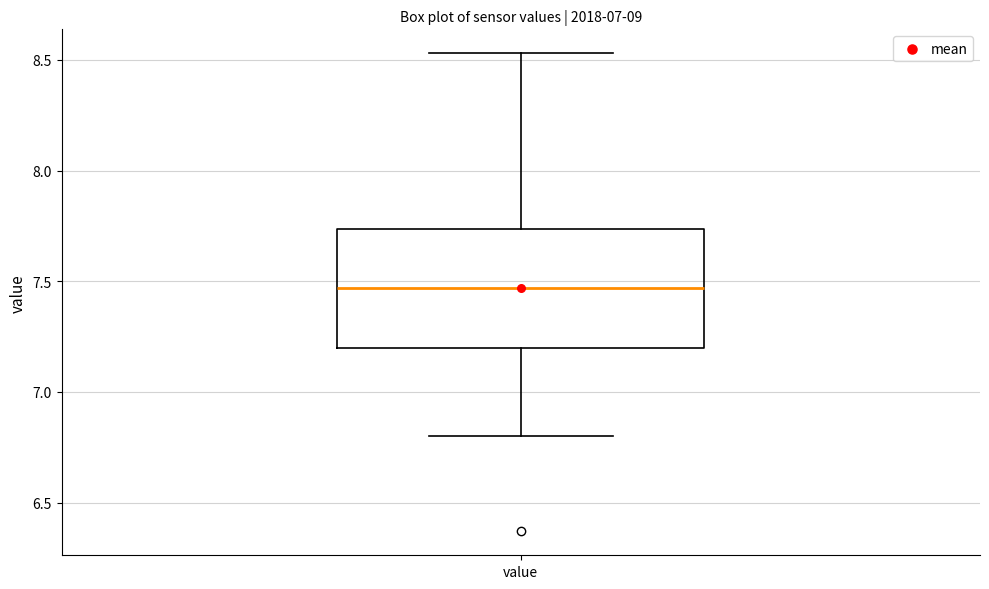

Transcribe this box plot: give where the median line is, the range the box spans, and where the two whiskers end, as read against the y-axis. The values are not printed on the chart, so give them approximately, as read against the axis.

median 7.45, box 7.20 to 7.75, whiskers 6.80 to 8.55